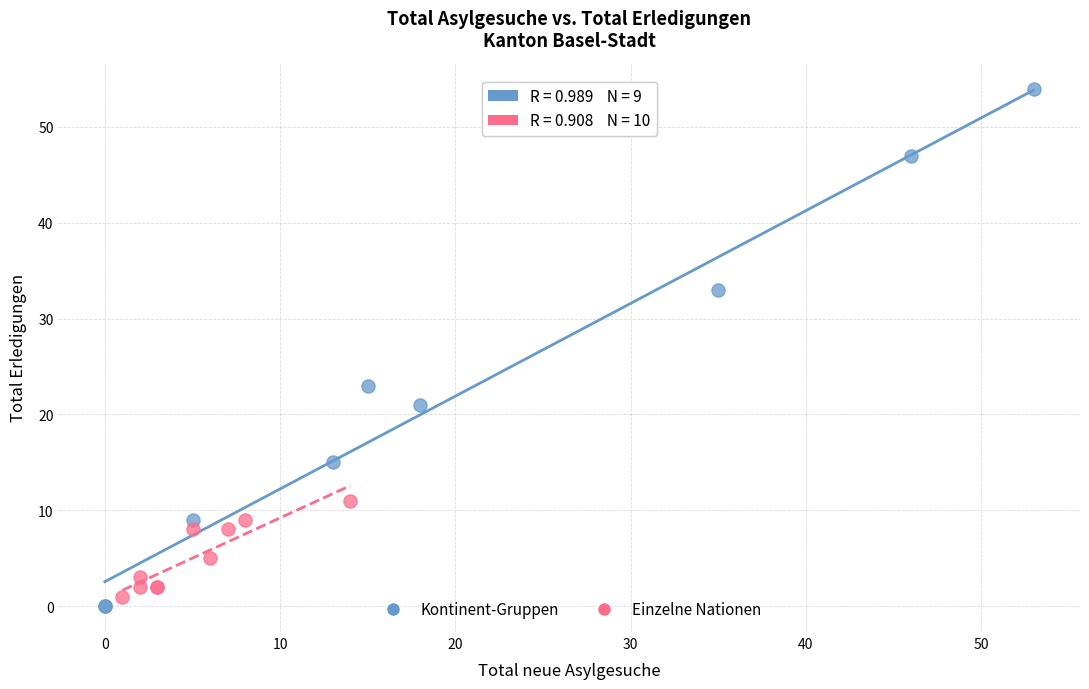

Which series has the largest Y range (max minus min)?

Kontinent-Gruppen